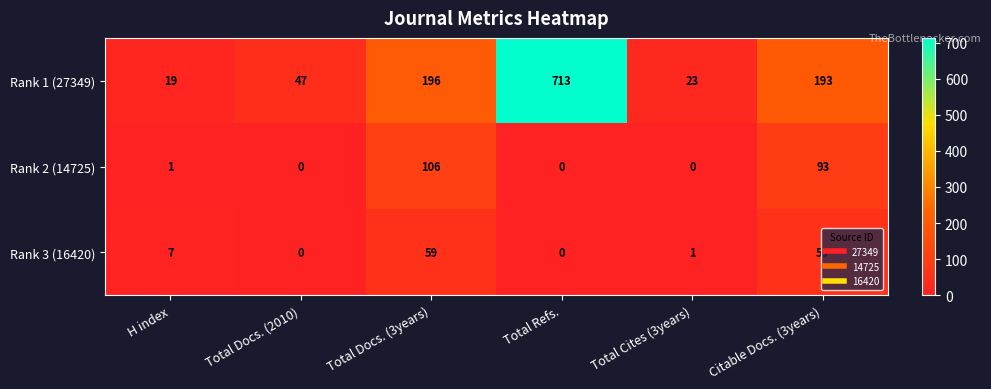

What is the difference between the maximum and second lowest values in the Rank 2 (14725) series?

106